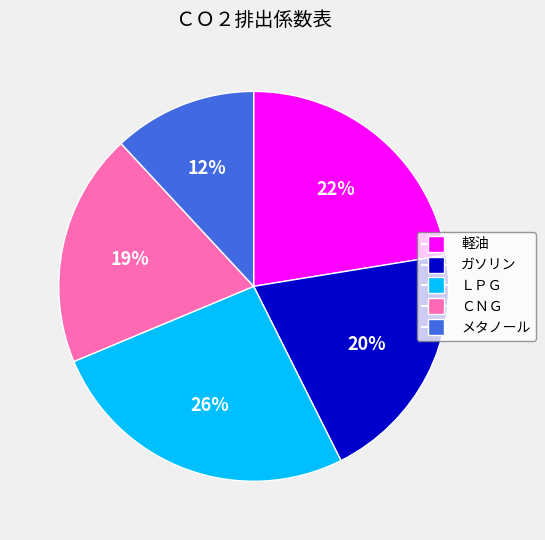

To the nearest percent, what is the difference between the largest and smallest slice percentages?

14%